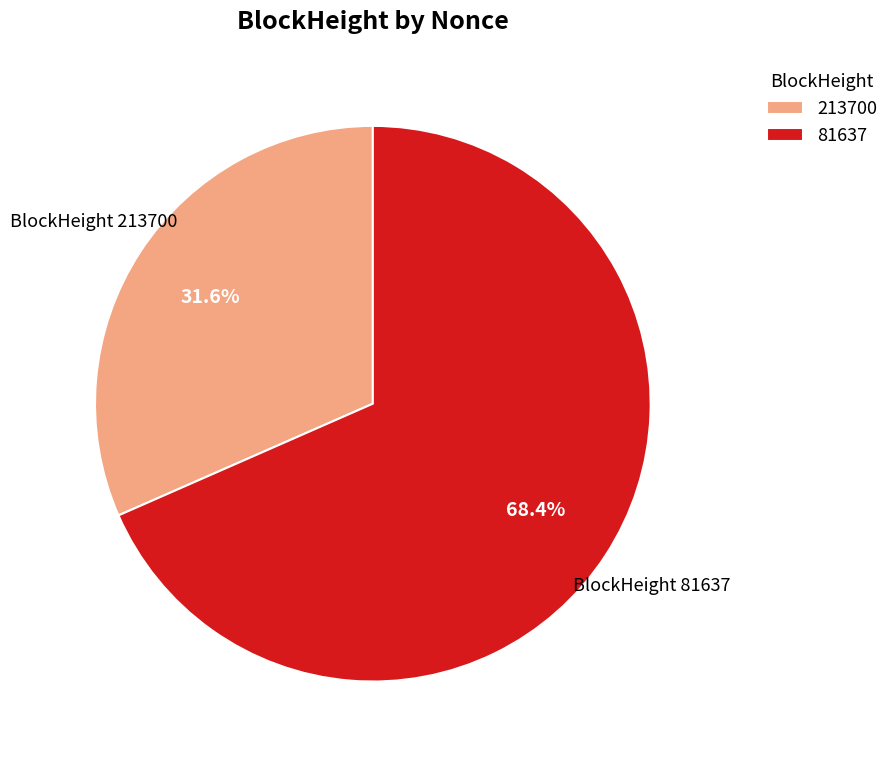

Rank the categories by value from lowest to highest.

213700, 81637